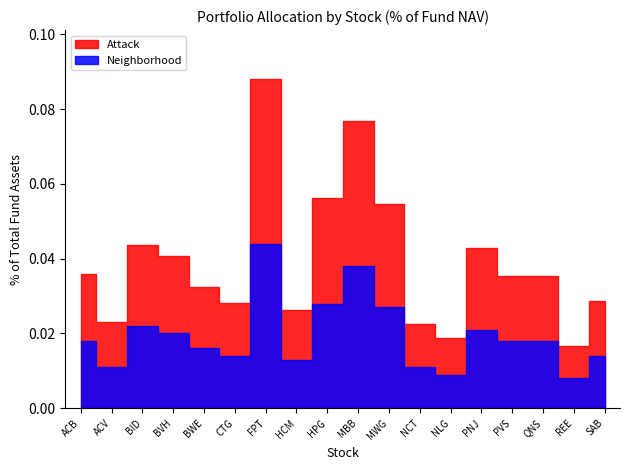

The value of Neighborhood at BID is 0.0. True or false?

False